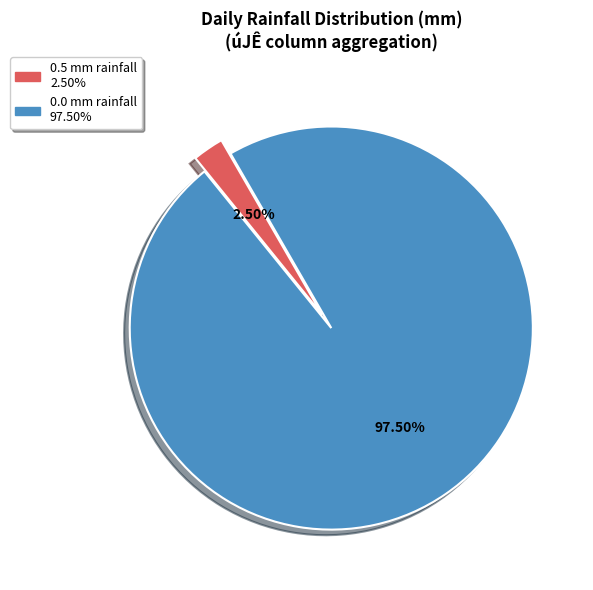

How many slices are in this pie chart?

2